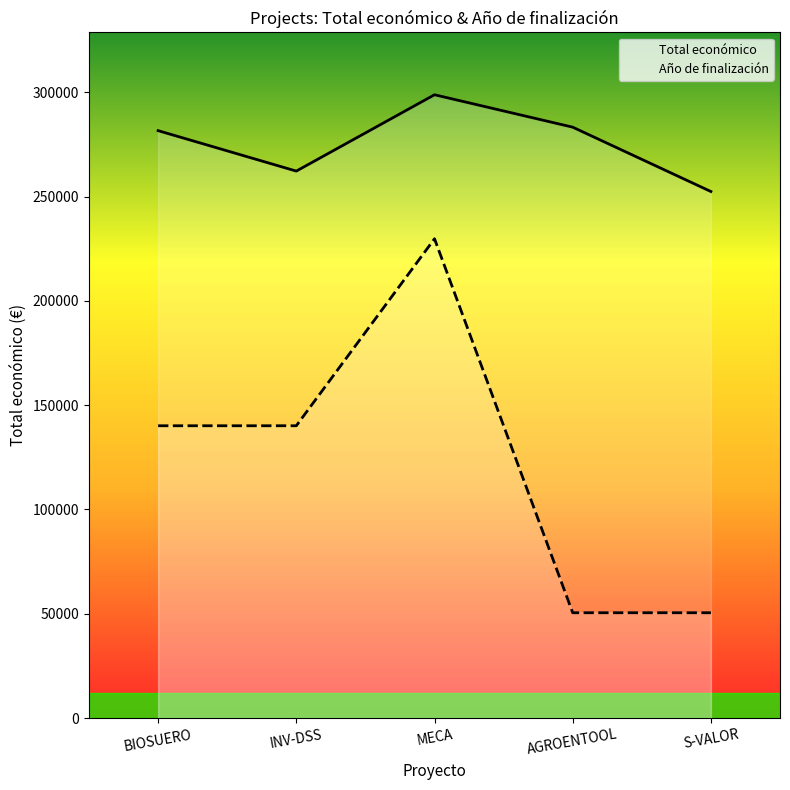

Rank the series at BIOSUERO from highest to lowest value.

Total económico, Año de finalización